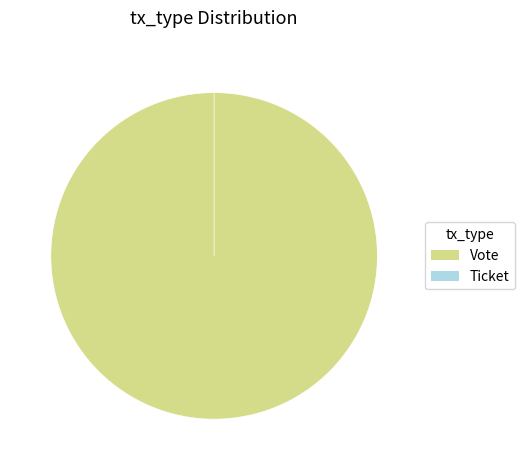

Which slice is the smallest?

Ticket